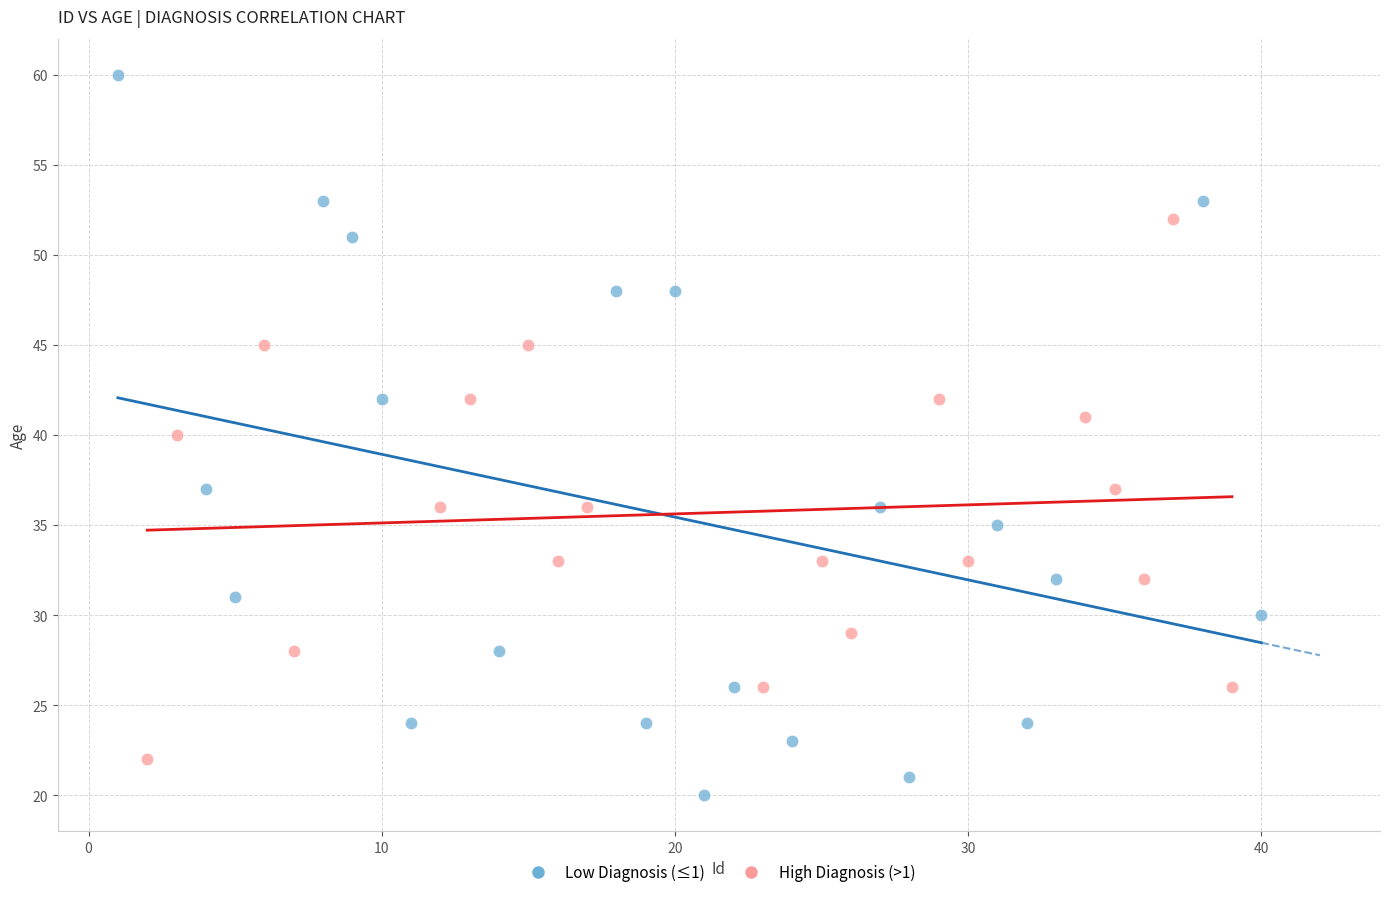

Which series has the widest spread of Y values?

Low Diagnosis (≤1)